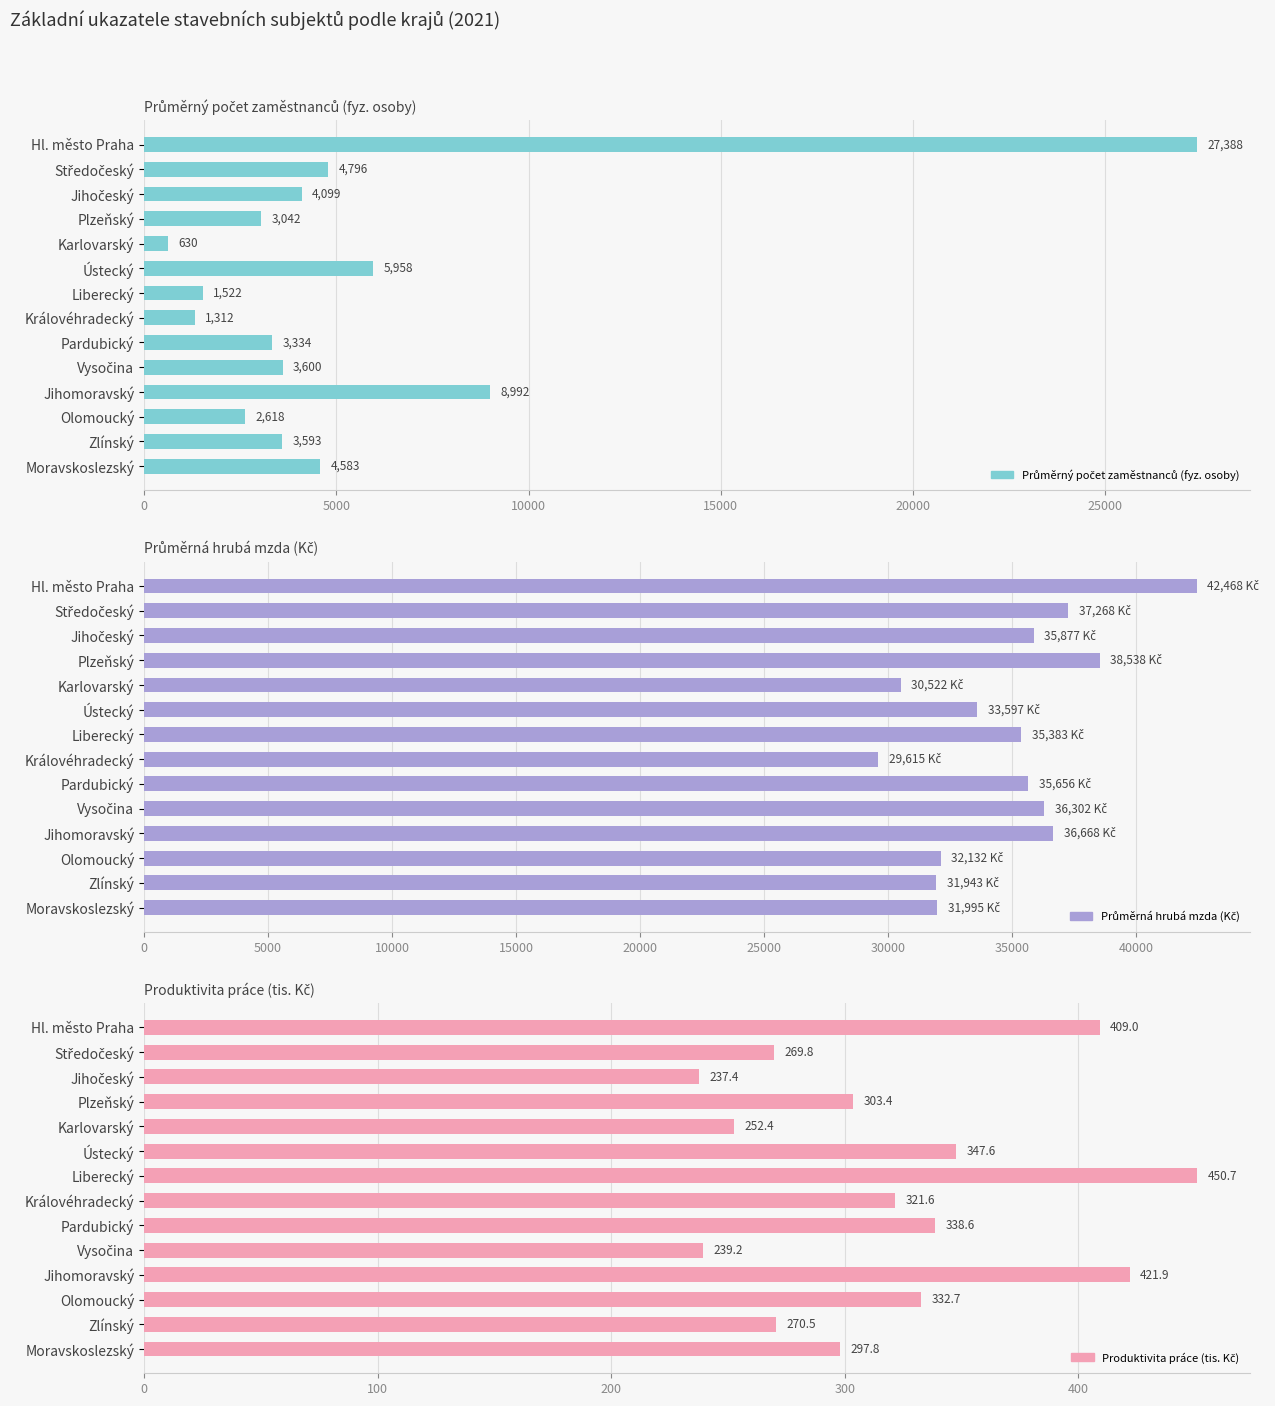

How many groups of bars are there?

14